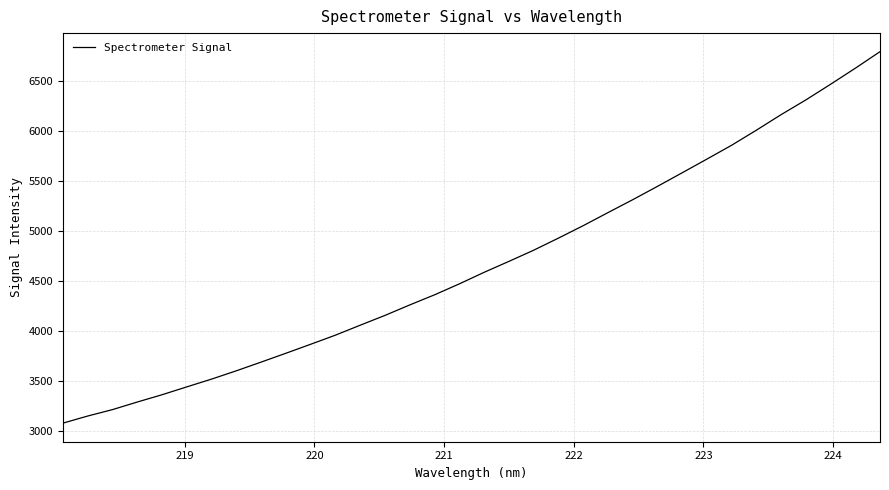

What is the difference between the maximum and minimum values?

3710.6